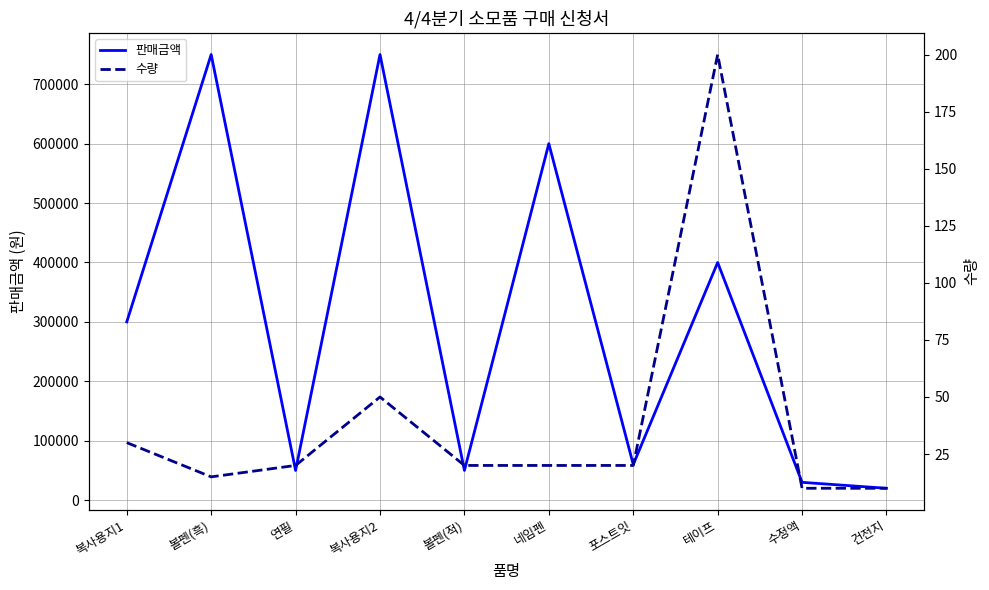

At 수정액, list the series in order from largest to smallest.

판매금액, 수량